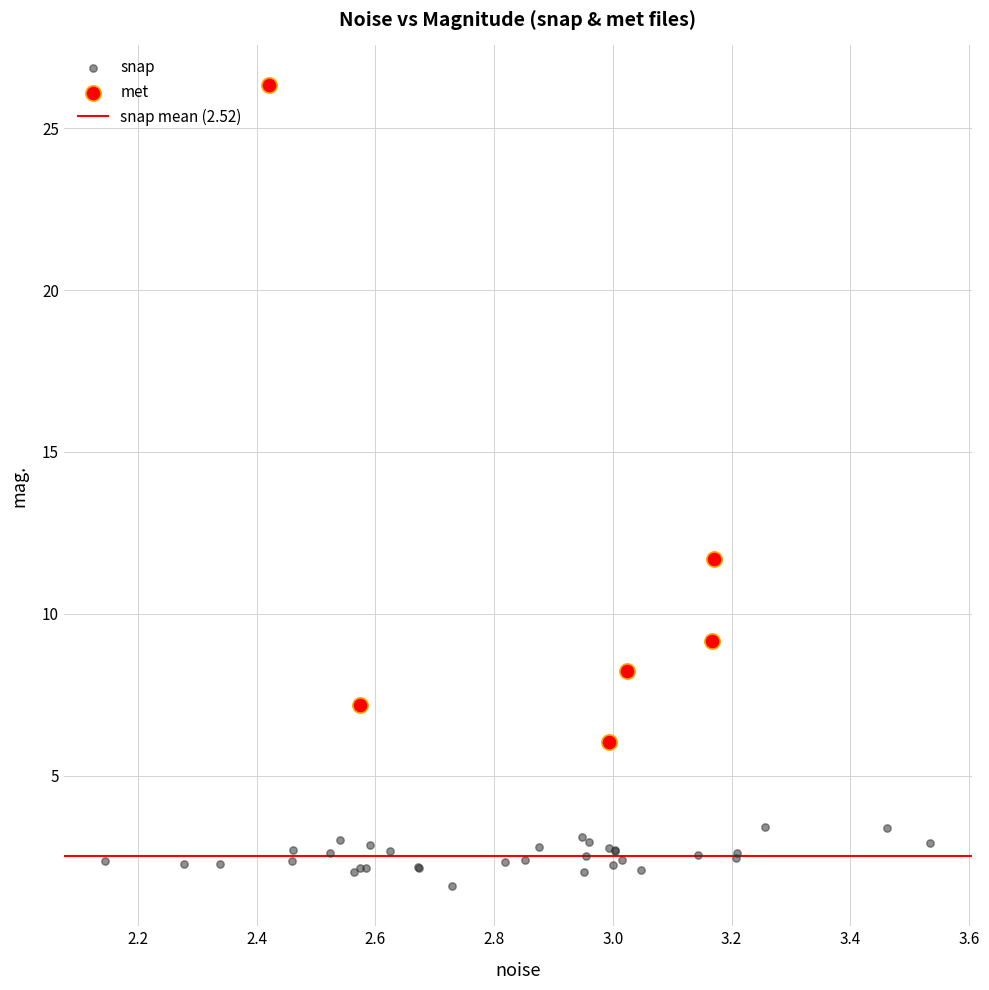

Which series has the widest spread of Y values?

met